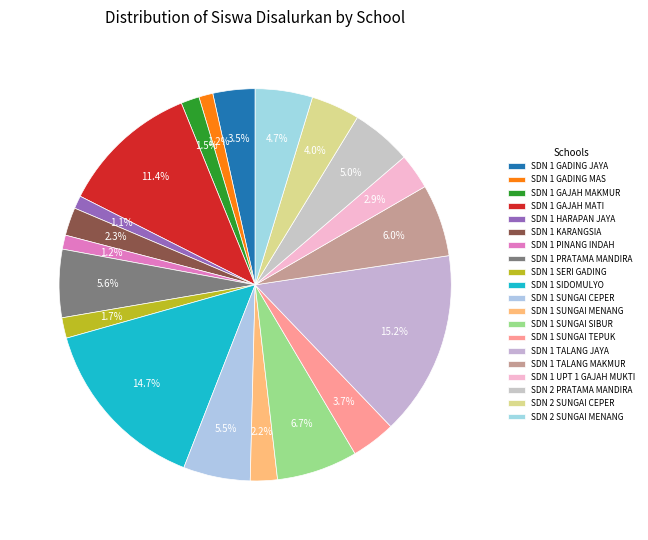

To the nearest percent, what portion does SDN 1 SUNGAI SIBUR represent?

7%